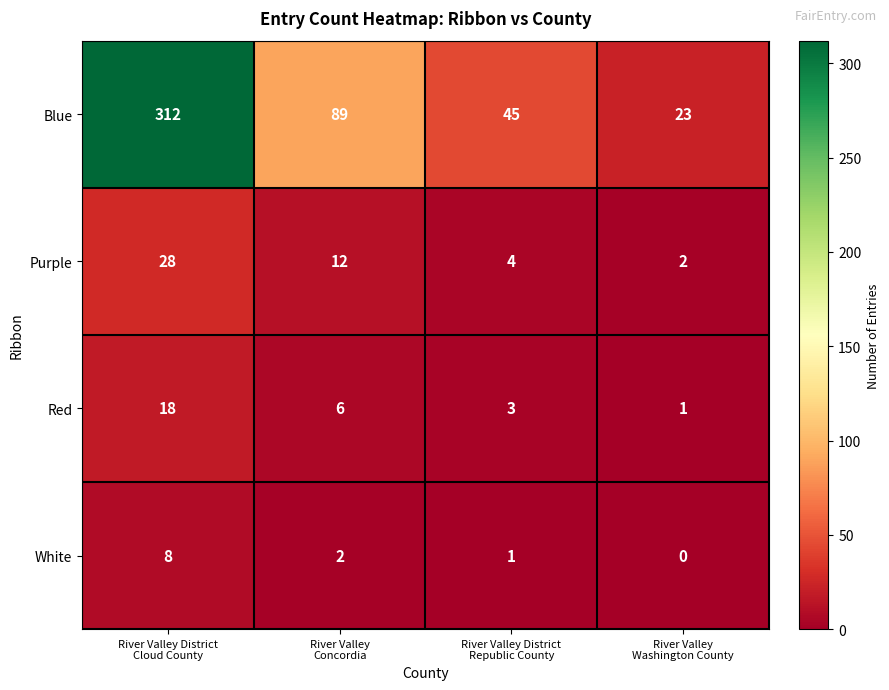

Reading right to left, extract all data points from this chart.

Blue: 23	45	89	312
Purple: 2	4	12	28
Red: 1	3	6	18
White: 0	1	2	8